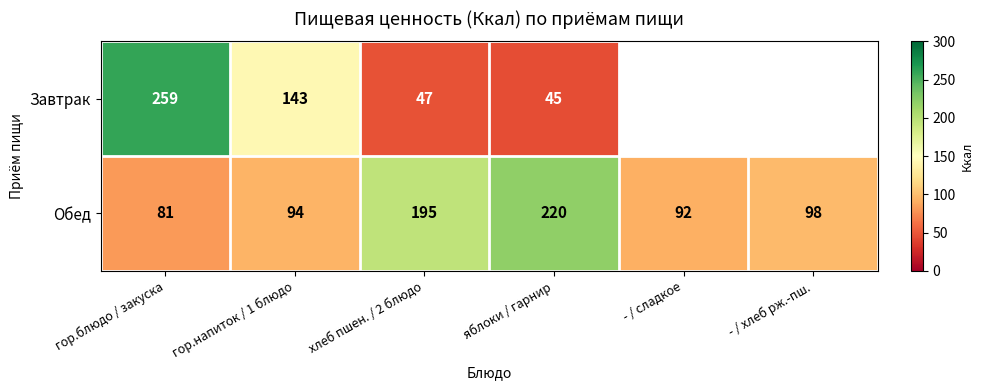

Rank the categories by Обед value from highest to lowest.

яблоки / гарнир, хлеб пшен. / 2 блюдо, - / хлеб рж.-пш., гор.напиток / 1 блюдо, - / сладкое, гор.блюдо / закуска